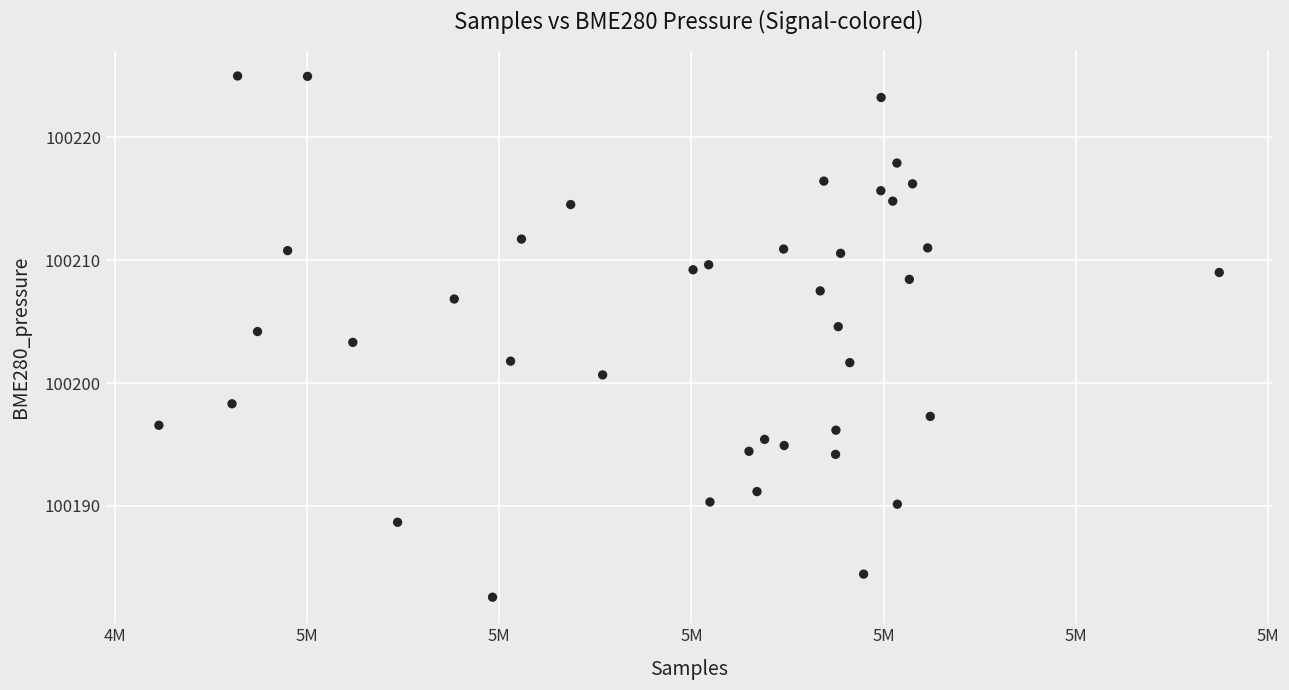

What is the range of X values (max minus min)?

27582.0